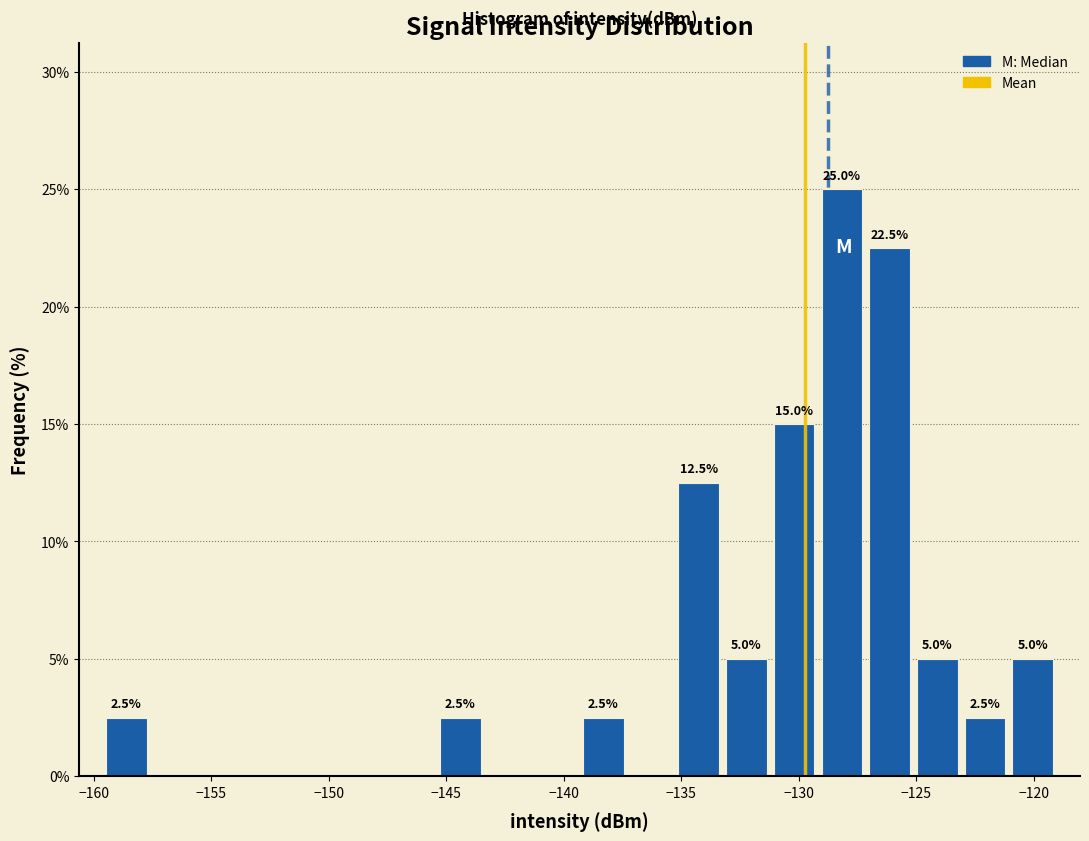

Over which range of the x-axis is the bar tallest?

-129.0 to -127.0